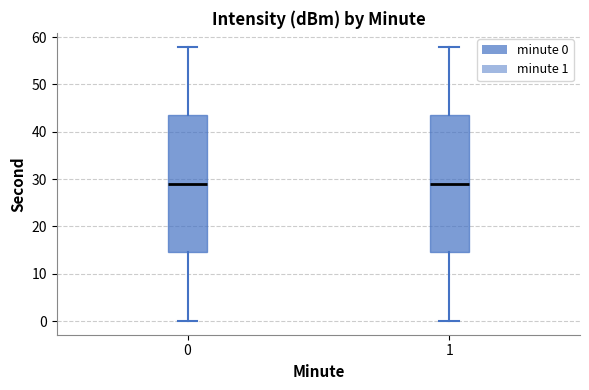

Reading left to right, read every box against the y-axis: the position of its median line, the range the box covers, and the ends of its whiskers. The values are not printed on the chart, so give them approximately, as read against the axis.

0: median 29, box 15 to 44, whiskers 0 to 58
1: median 29, box 15 to 44, whiskers 0 to 58